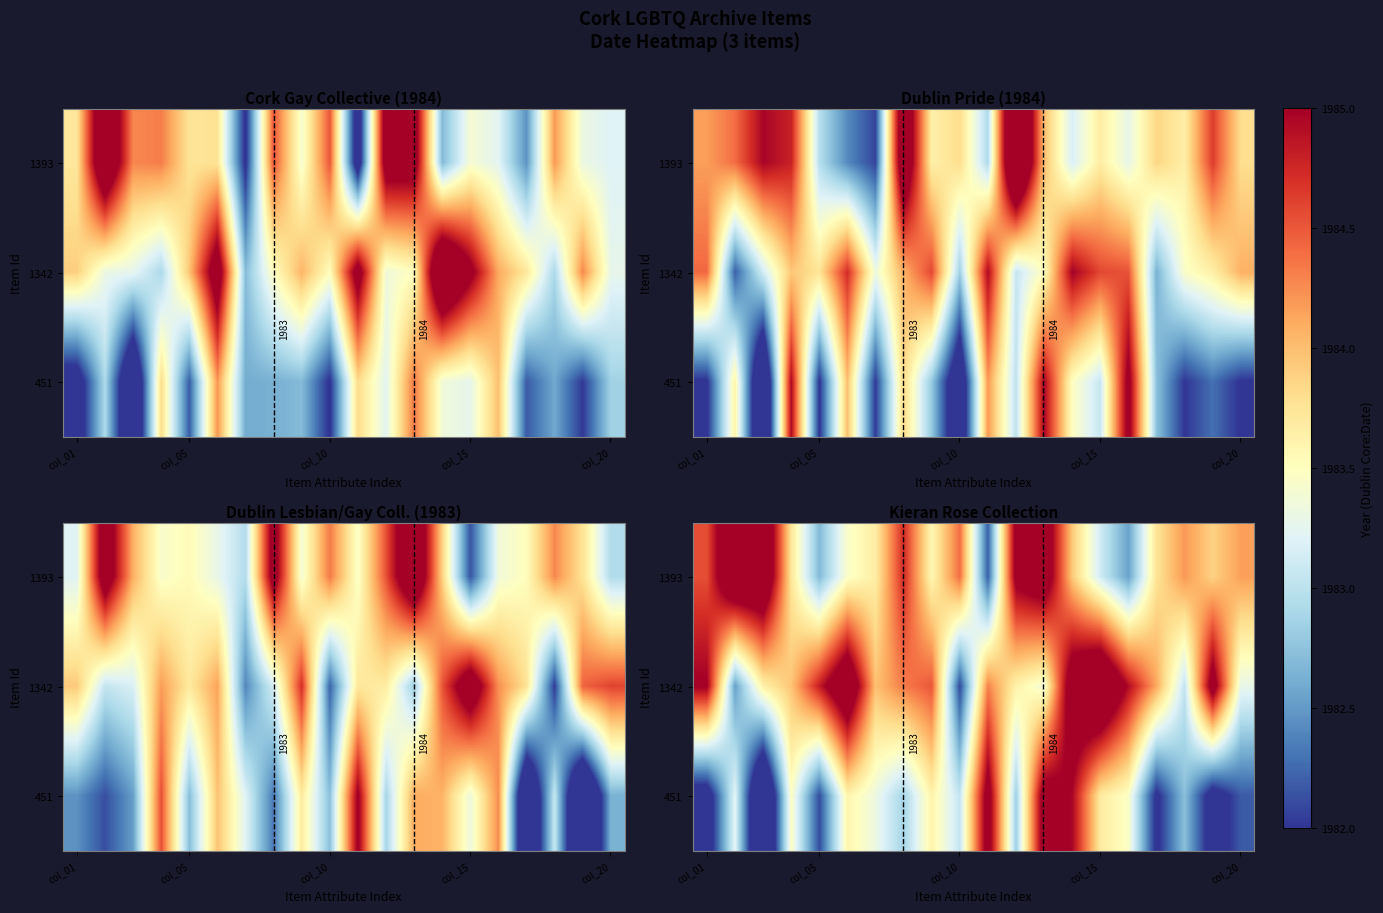

At how many categories does at least one series exceed 1983?

20